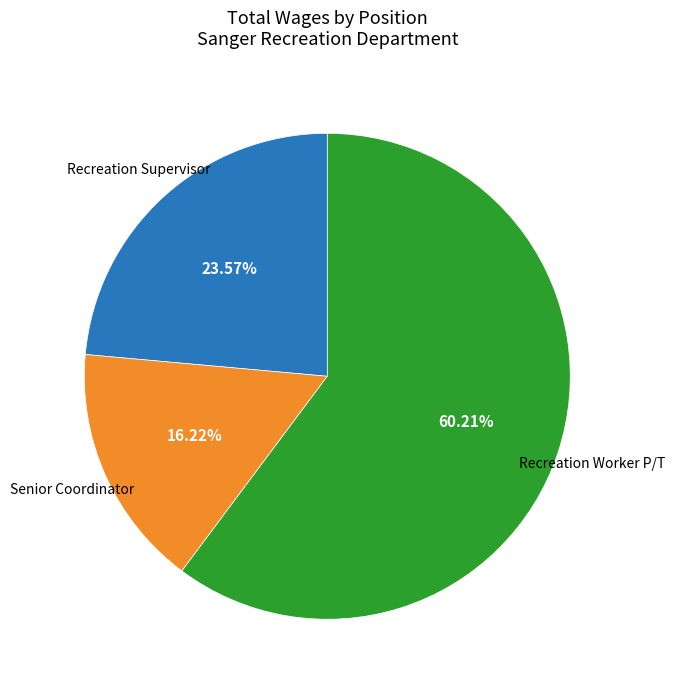

Is there a majority slice in this chart?

Yes